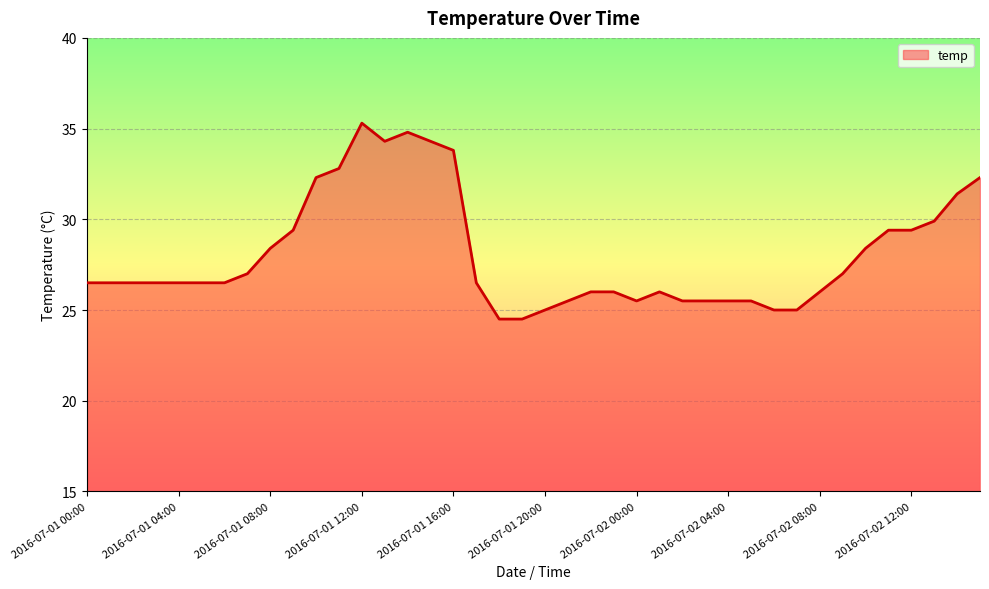

What is the difference between the maximum and minimum values?

10.8